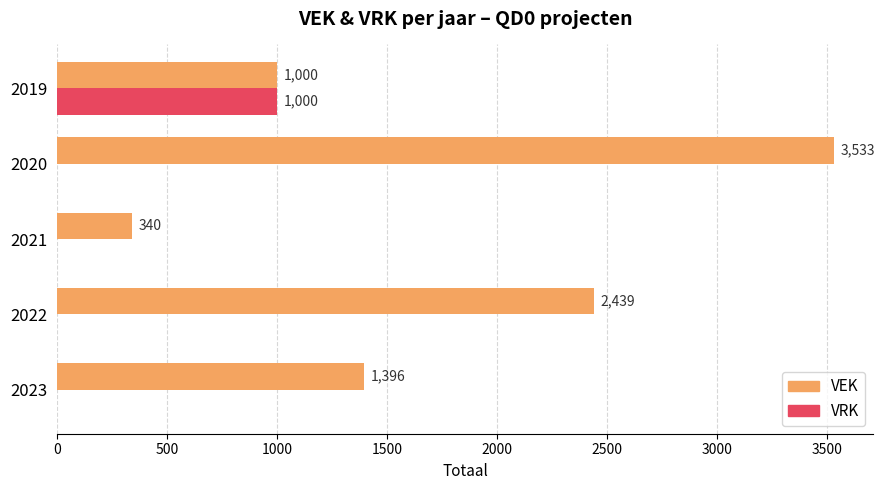

True or false: VEK has a value of 1396 at 2023.

True